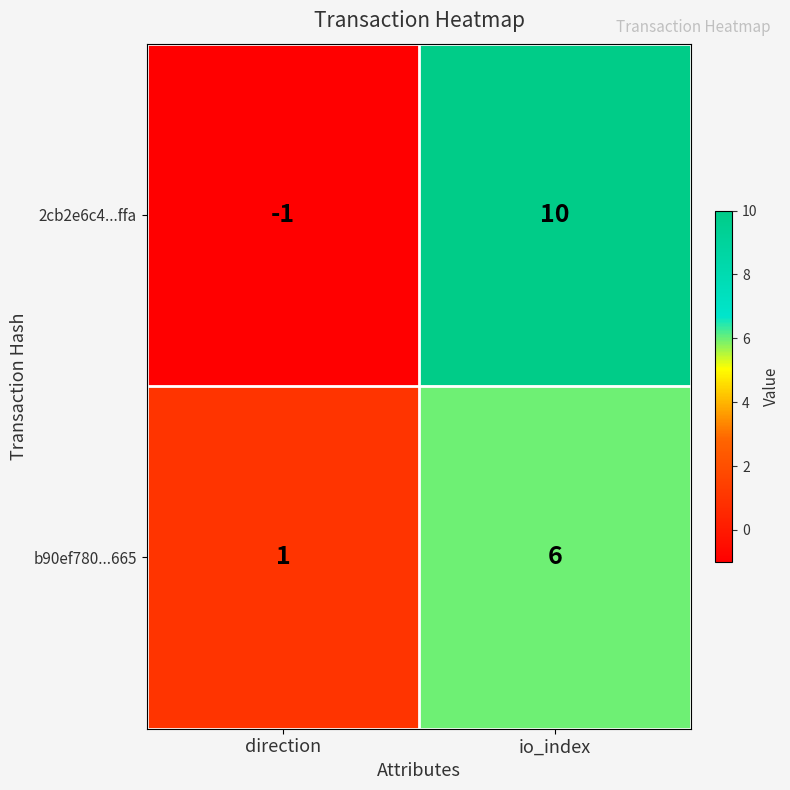

What is the sum of the b90ef780...665 values at direction and io_index?

7